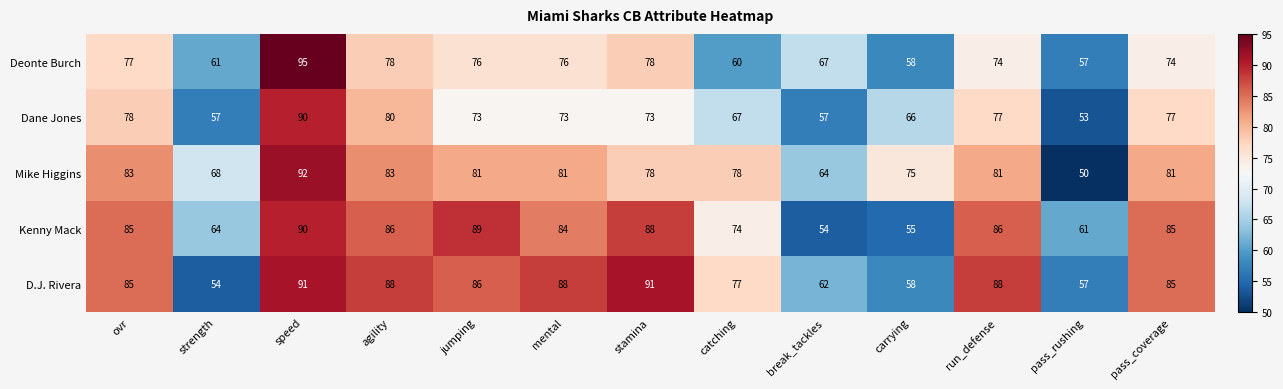

What is the total value across all series at carrying?

312